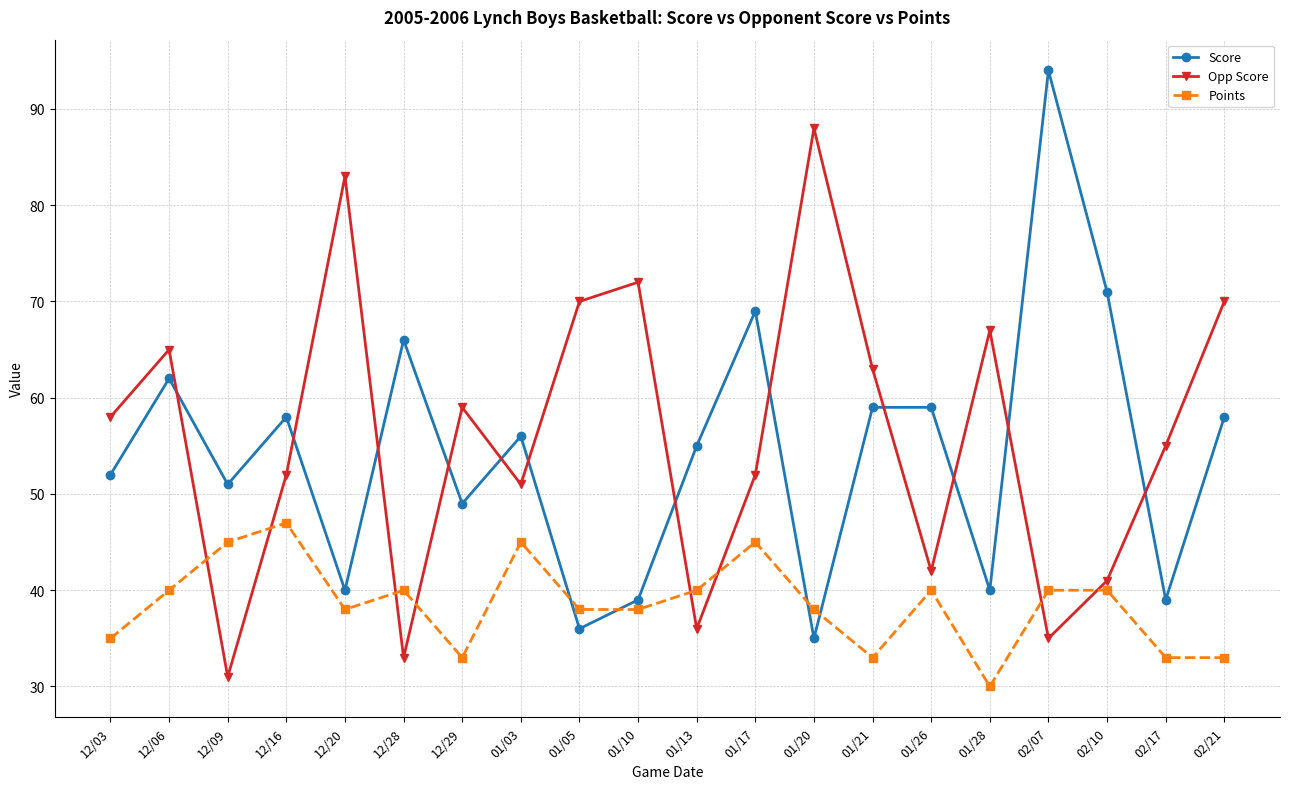

True or false: Score and Opp Score cross at least once.

True